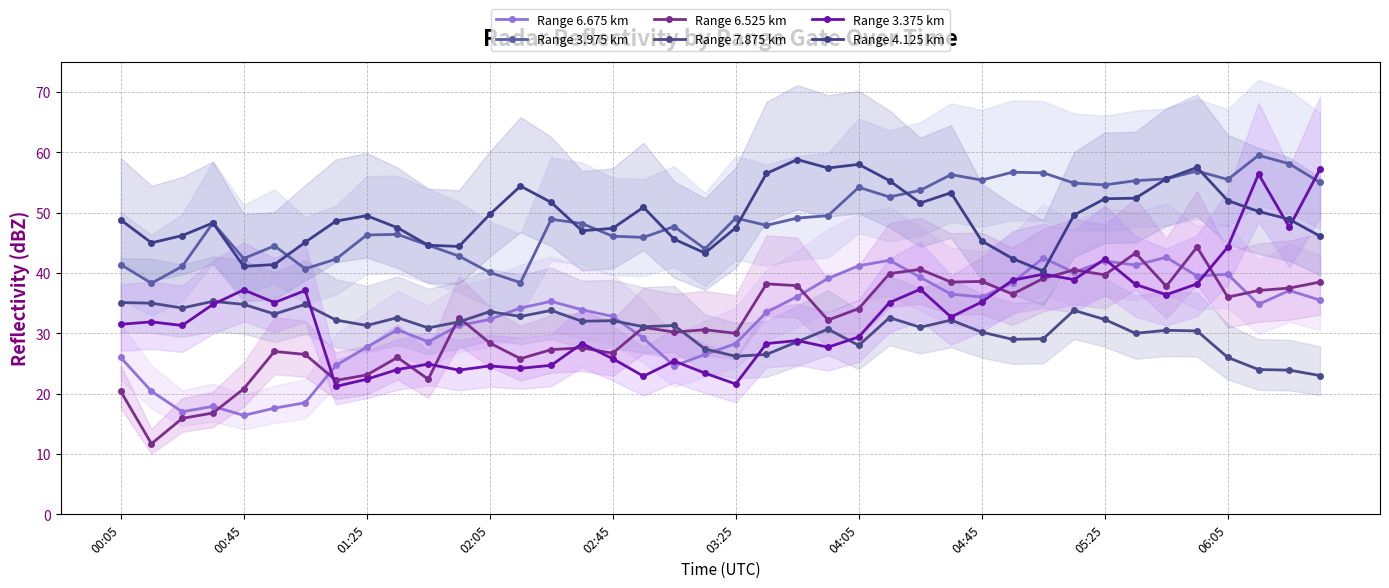

What is the total value across all series at 17?

211.0